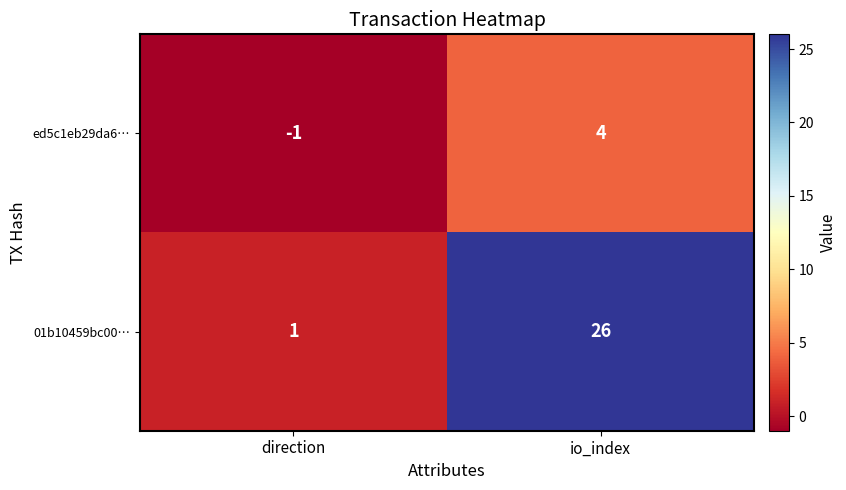

Reading left to right, what are all the values shown in this chart?

ed5c1eb29da6…: direction=-1	io_index=4
01b10459bc00…: direction=1	io_index=26